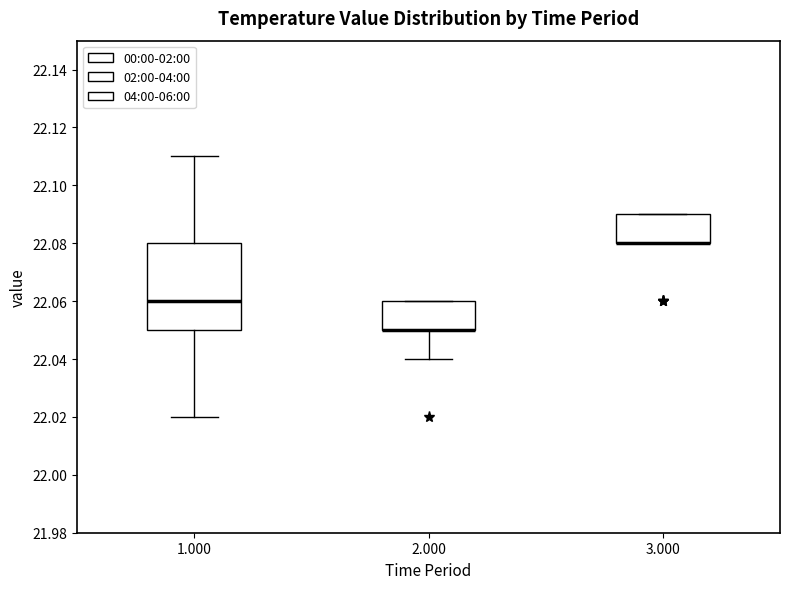

Reading left to right, read every box against the y-axis: the position of its median line, the range the box covers, and the ends of its whiskers. The values are not printed on the chart, so give them approximately, as read against the axis.

1.000: median 22.06, box 22.05 to 22.08, whiskers 22.02 to 22.11
2.000: median 22.05 (drawn on the box's lower edge), box 22.05 to 22.06, whiskers 22.04 to 22.06
3.000: median 22.08 (drawn on the box's lower edge), box 22.08 to 22.09, whiskers 22.08 to 22.09